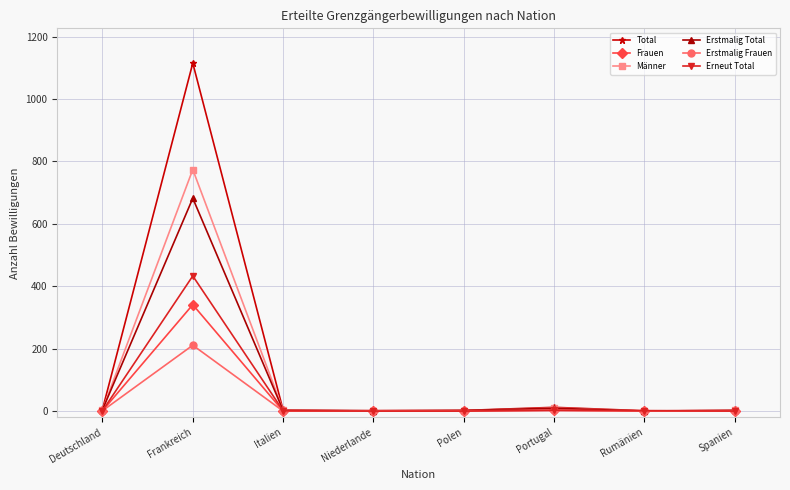

Rank the series at Frankreich from lowest to highest value.

Erstmalig Frauen, Frauen, Erneut Total, Erstmalig Total, Männer, Total